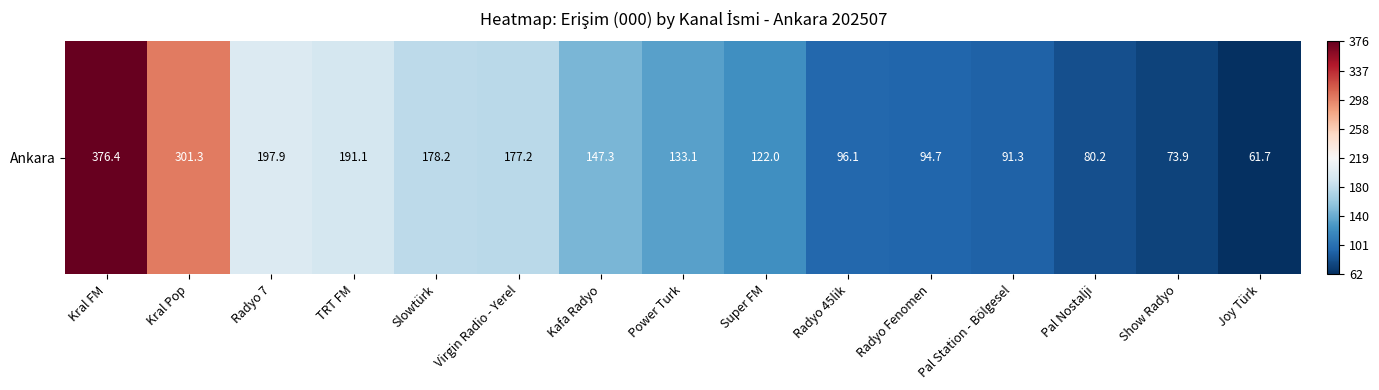

Which category has the highest value across all series?

Kral FM